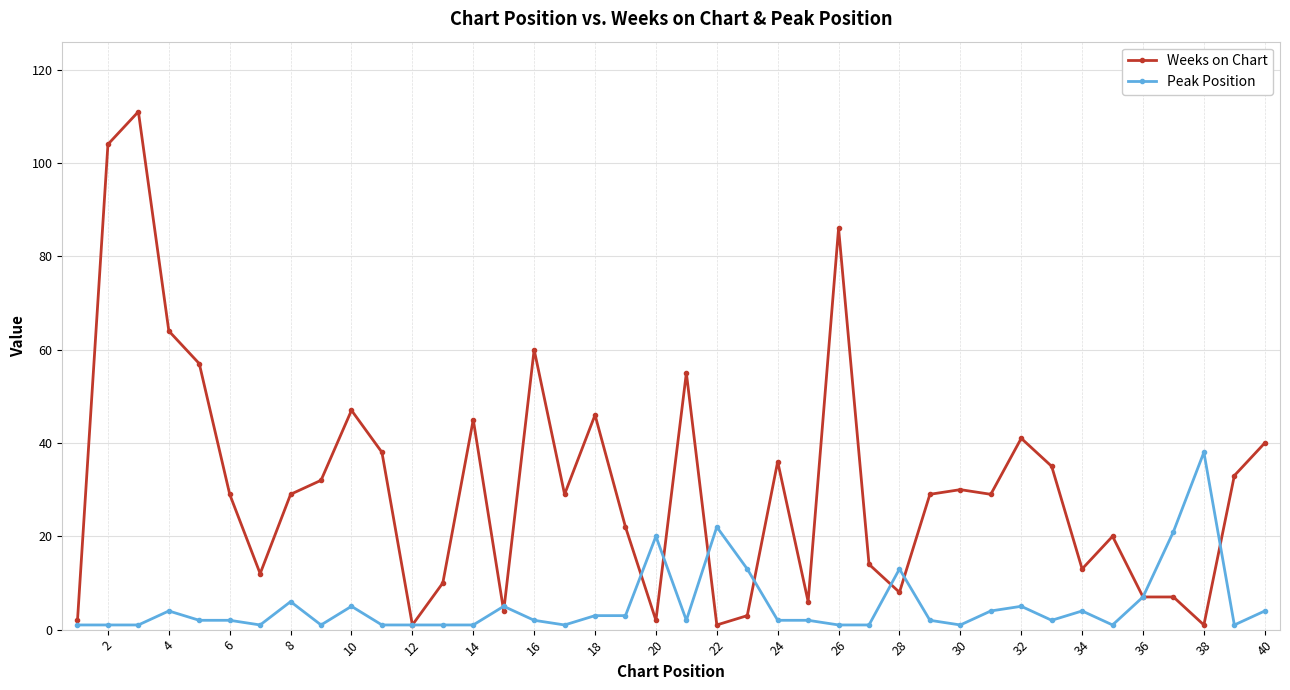

What is the greatest value displayed?

111